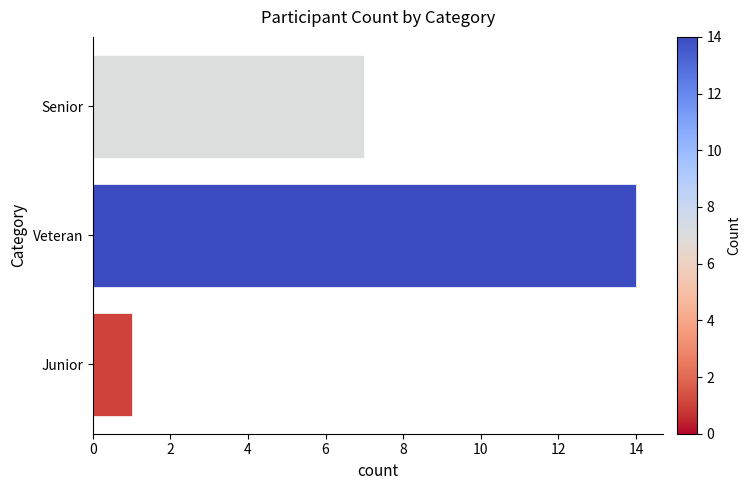

Is it true that the value at Junior is 1?

True